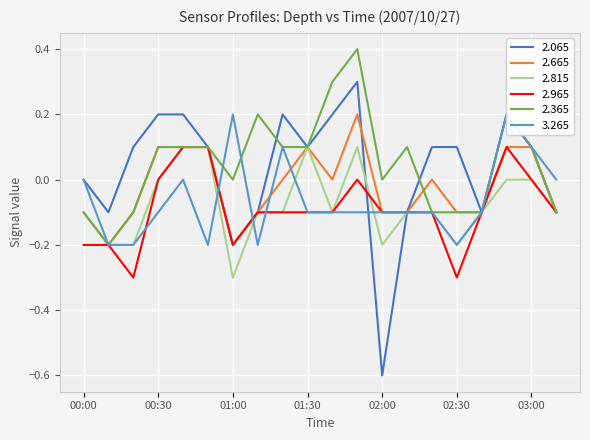

At which label does 2.665 first exceed 0?

00:30